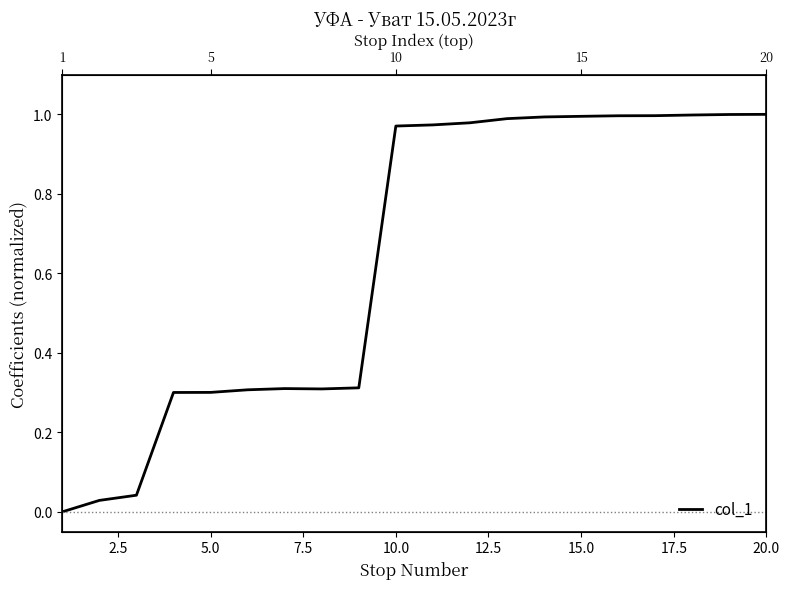

How many interior local peaks (higher than both neighbors) does the data have?

1